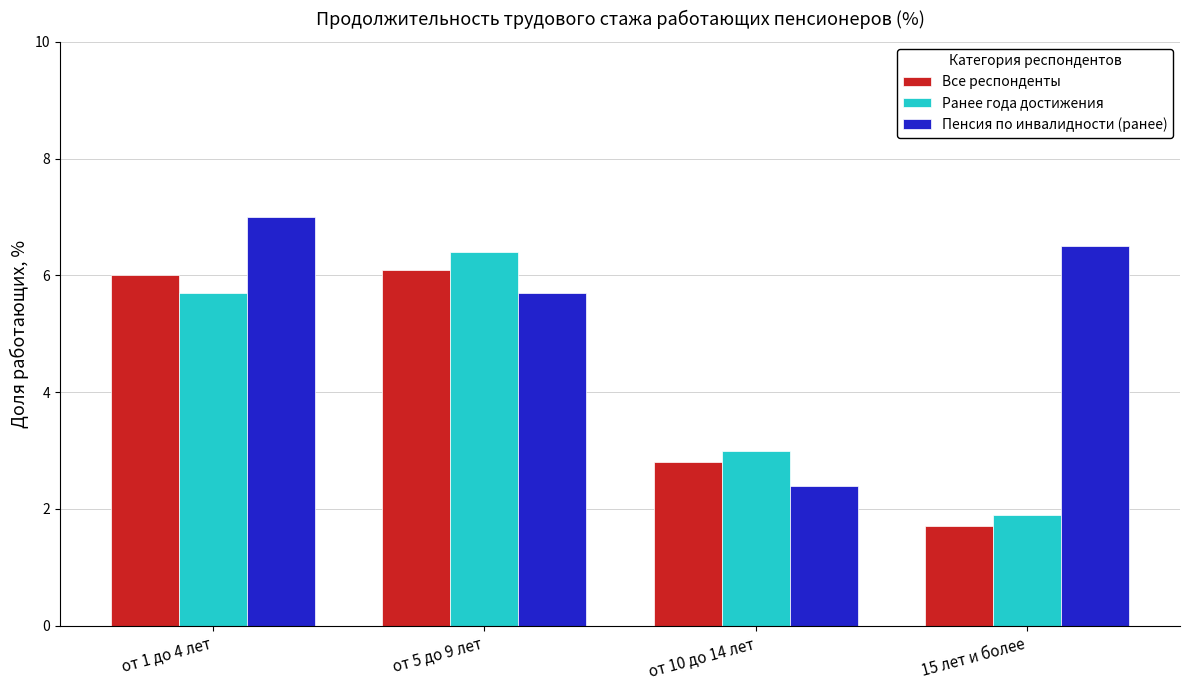

What is the spread (max minus min) of values at от 5 до 9 лет?

0.7